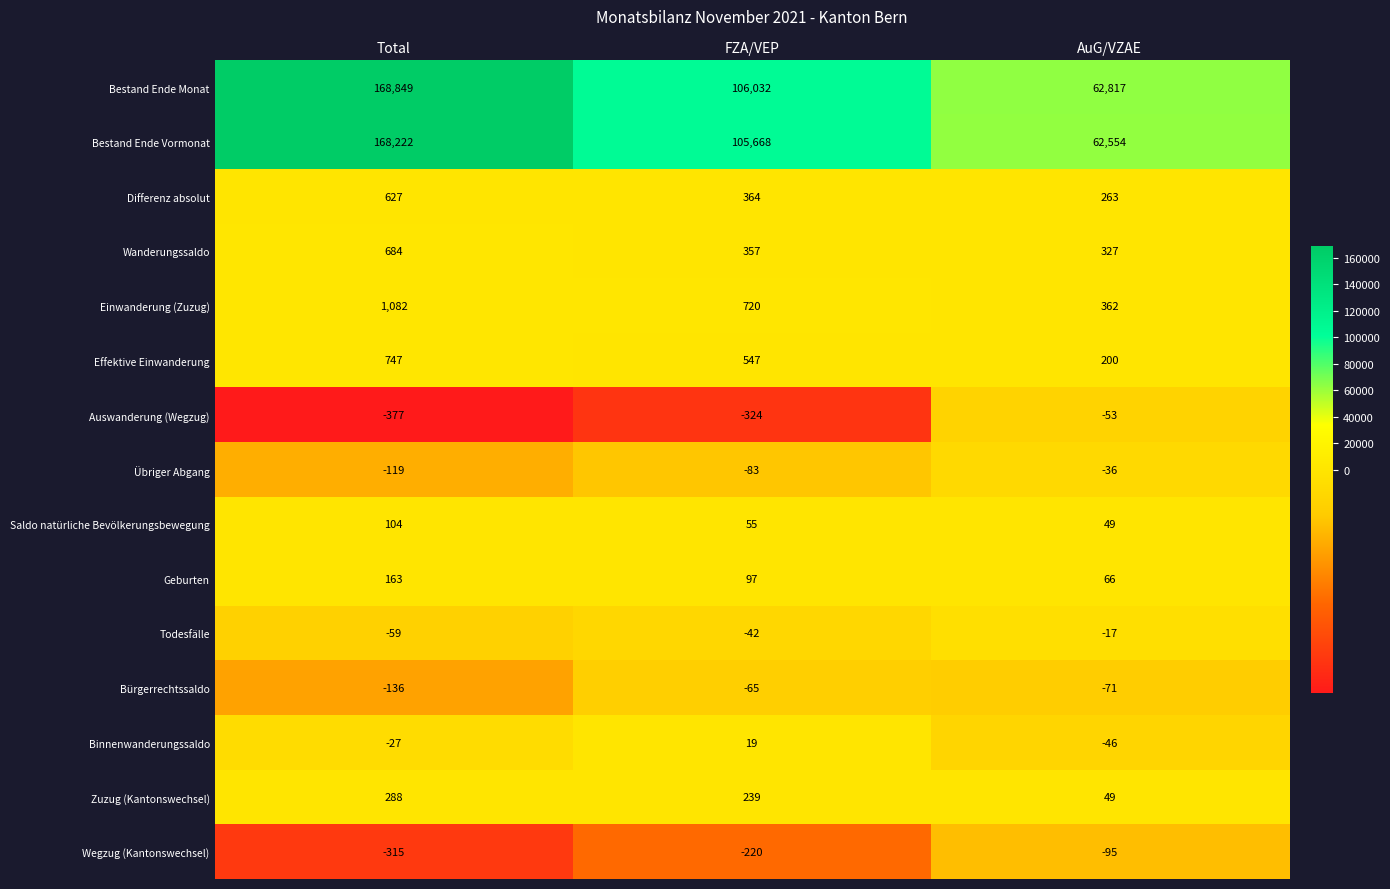

The Saldo natürliche Bevölkerungsbewegung series shows 49 at AuG/VZAE. True or false?

True